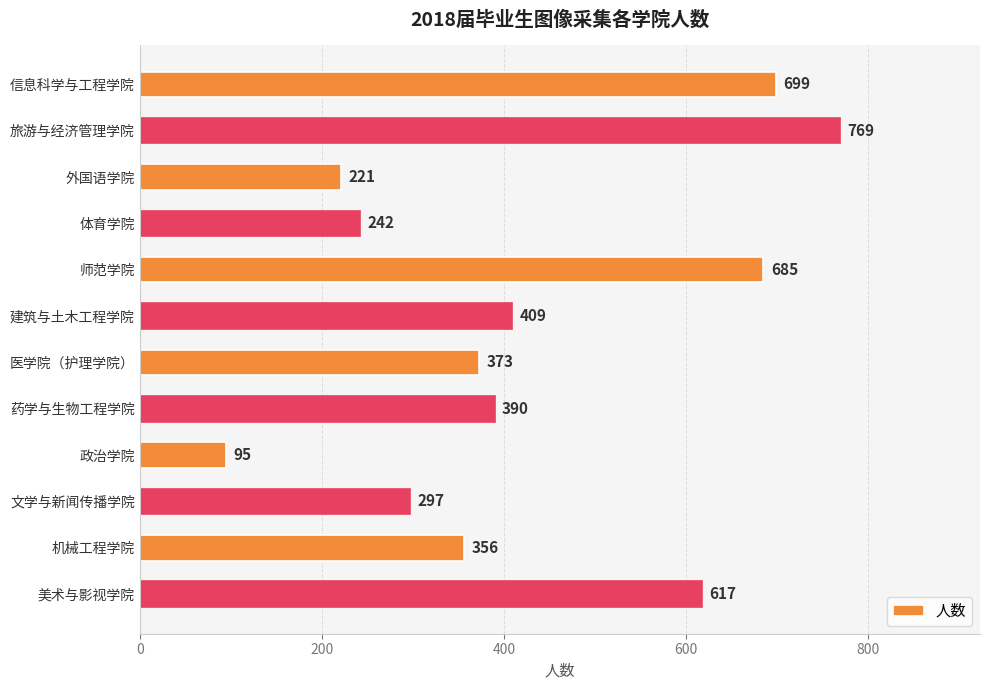

At which category does the chart reach its peak across all series?

旅游与经济管理学院